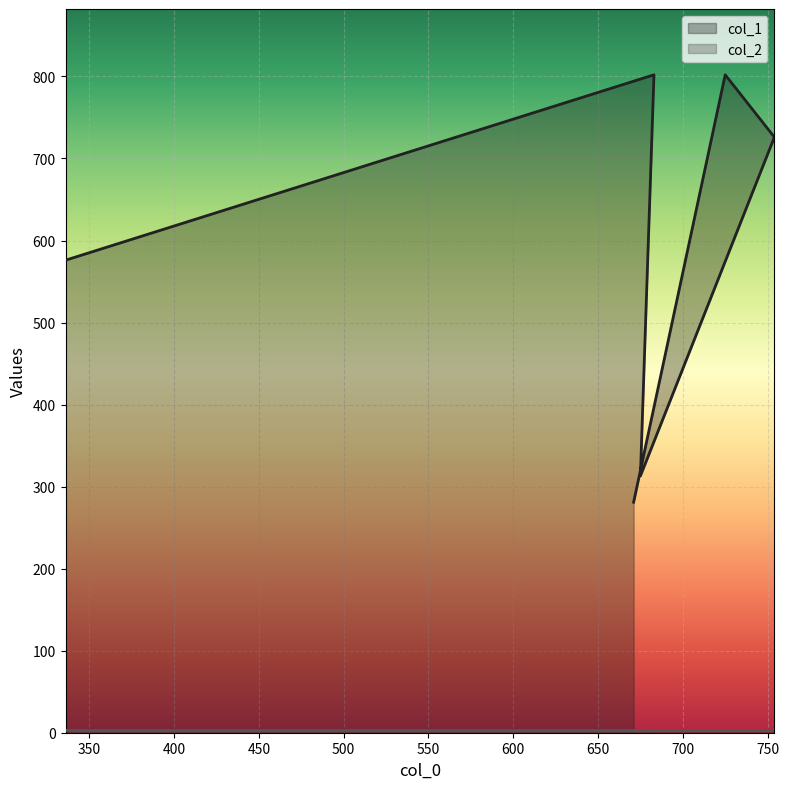

Which label corresponds to the largest value in the chart?

725